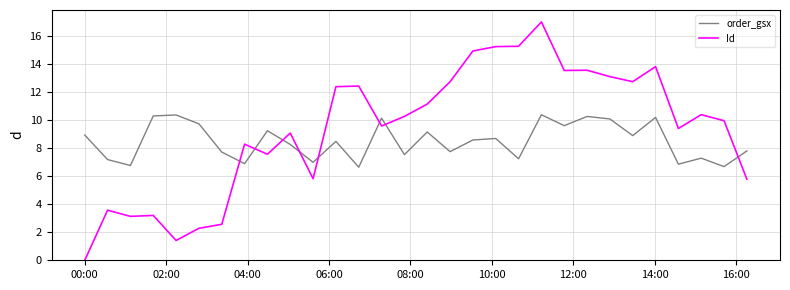

What is the highest value of the Id series?

17.0